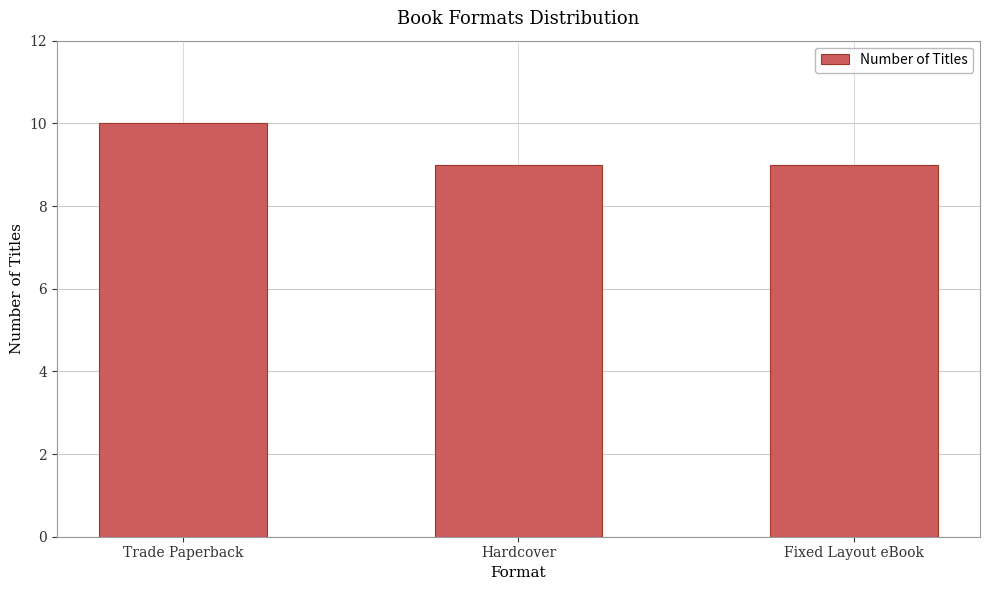

Are the bars grouped side by side (vs. stacked)?

No